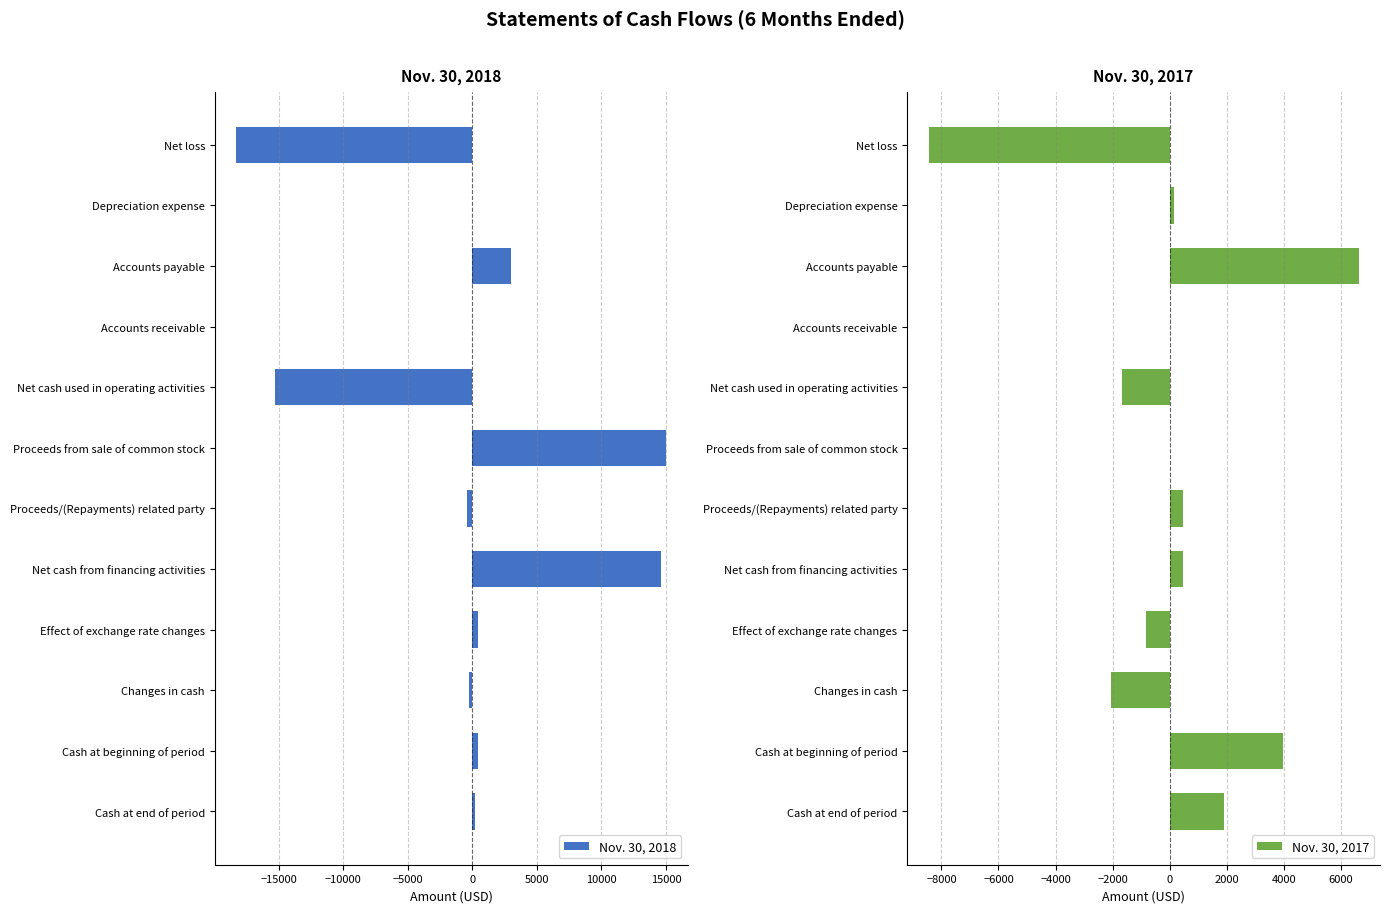

True or false: Nov. 30, 2018 has a value of -18294 at Net loss.

True